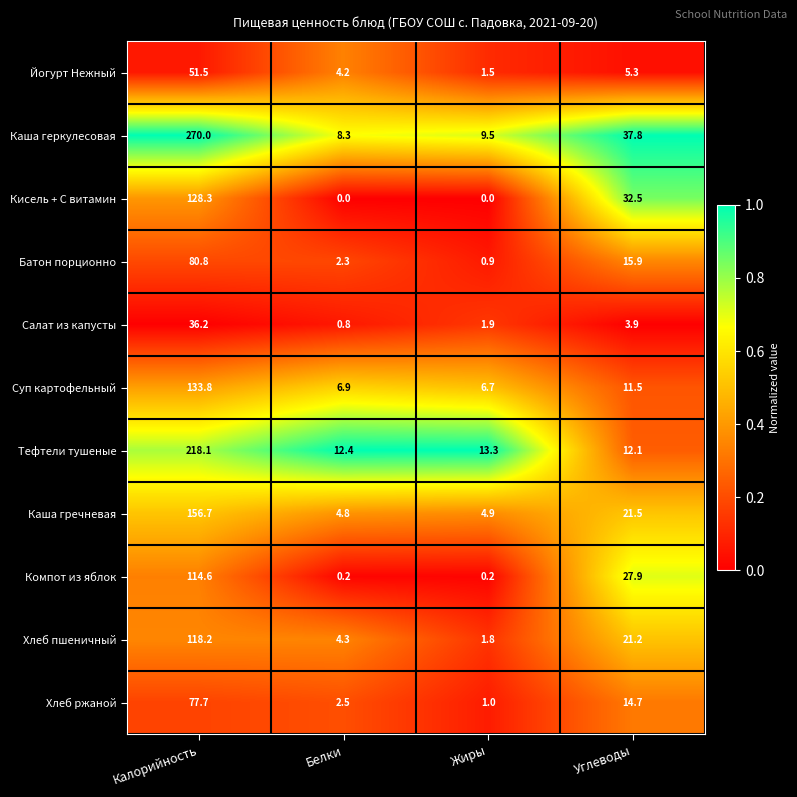

What is the greatest value displayed?

270.0